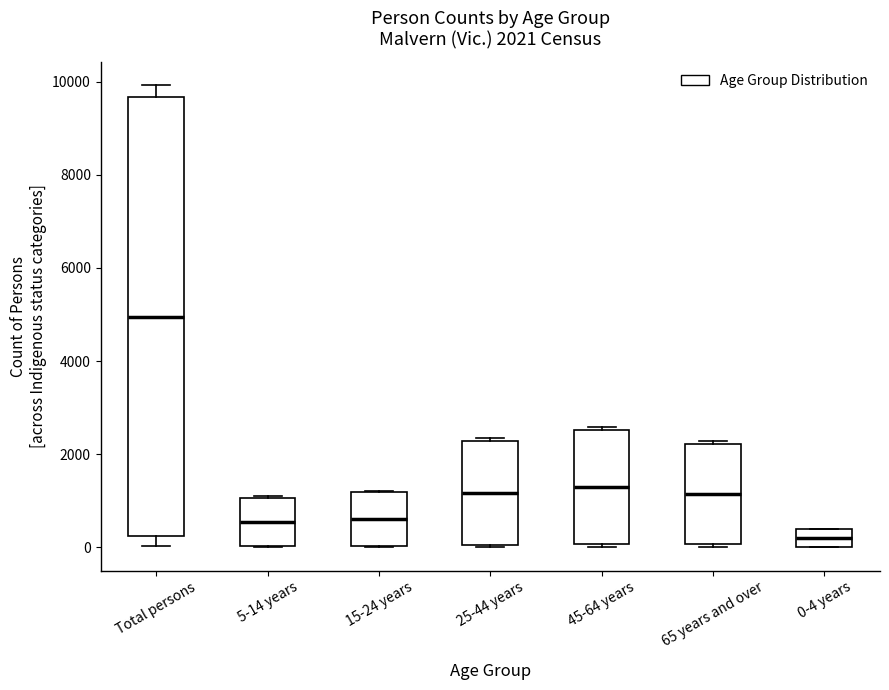

Which box has the lowest median line?

0-4 years